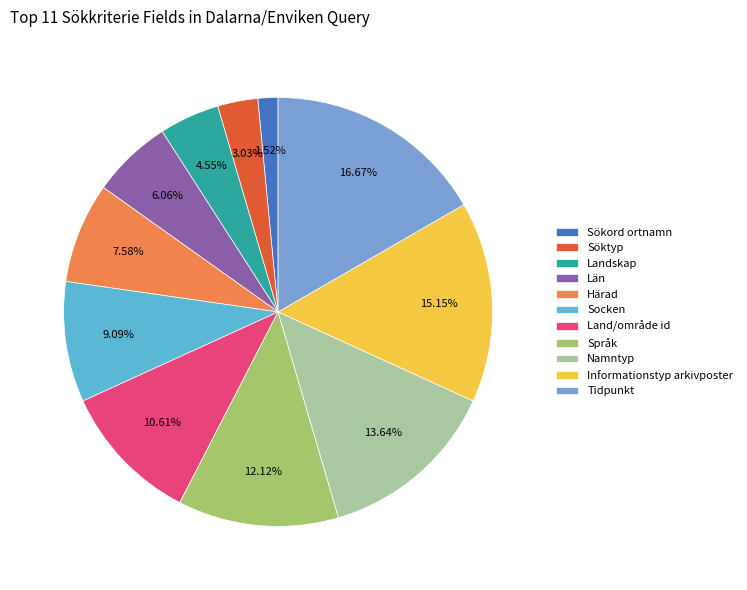

Which has a higher value, Informationstyp arkivposter or Söktyp?

Informationstyp arkivposter